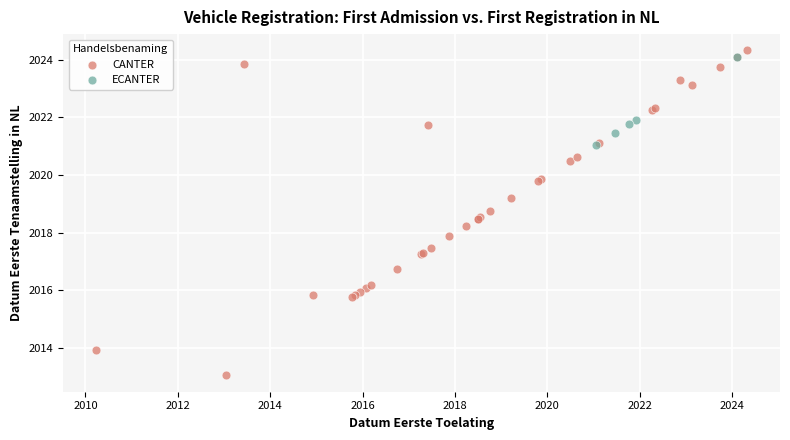

Which series contains the lowest Y value?

CANTER